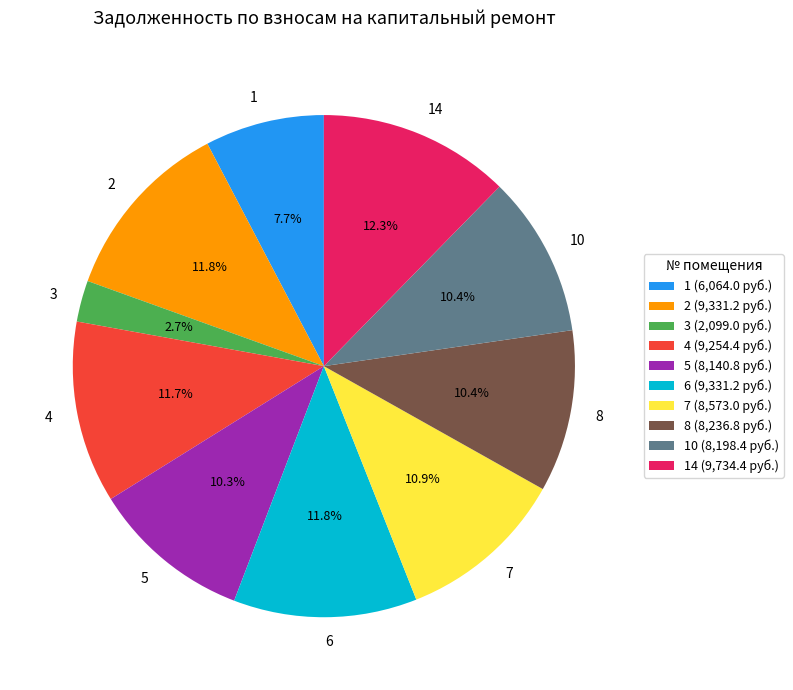

Which category has the smallest portion of the pie?

3